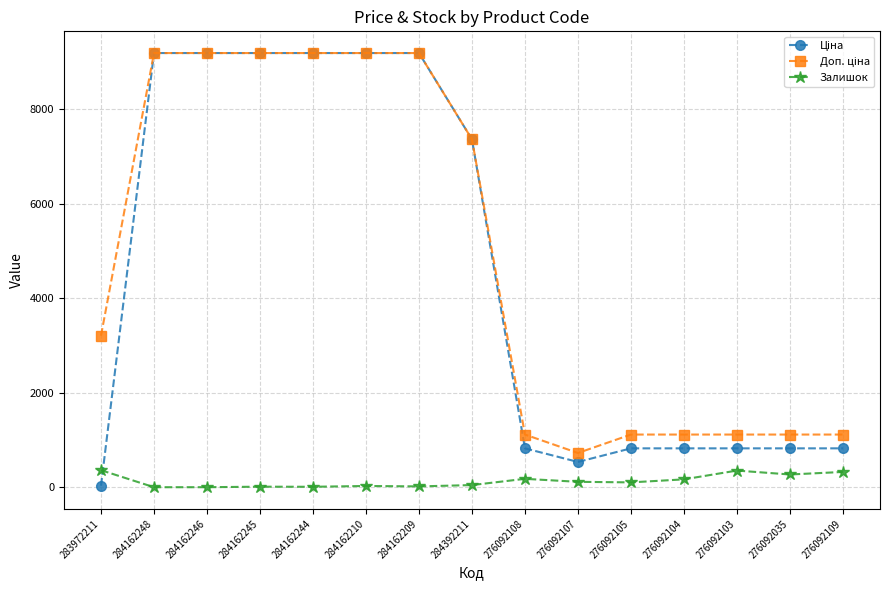

At how many categories does at least one series exceed 2529?

8